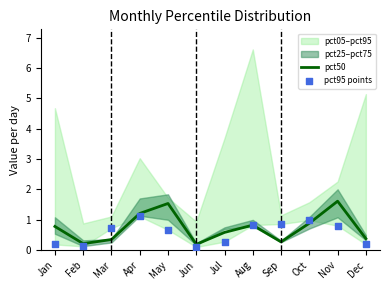

Is the value of pct50 at Sep greater than the value of pct95 points at Aug?

No